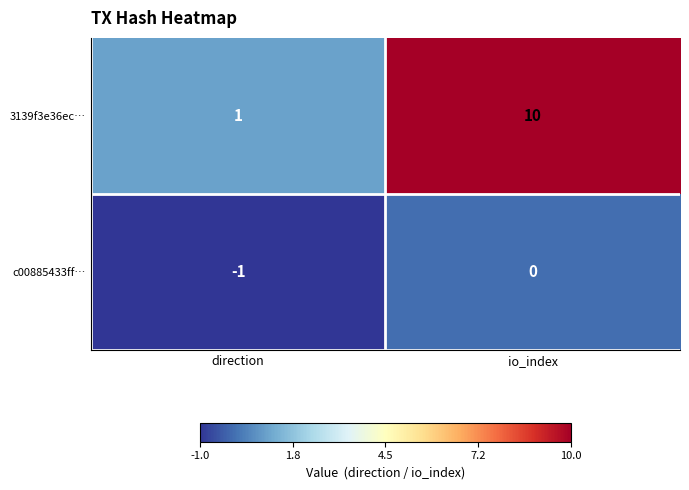

Reading right to left, what are all the values shown in this chart?

3139f3e36ec…: io_index=10	direction=1
c00885433ff…: io_index=0	direction=-1